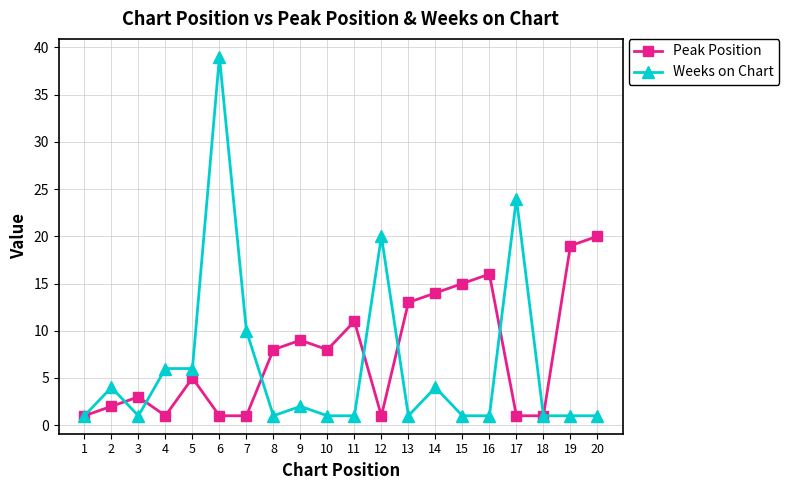

Count the number of data series in this chart.

2